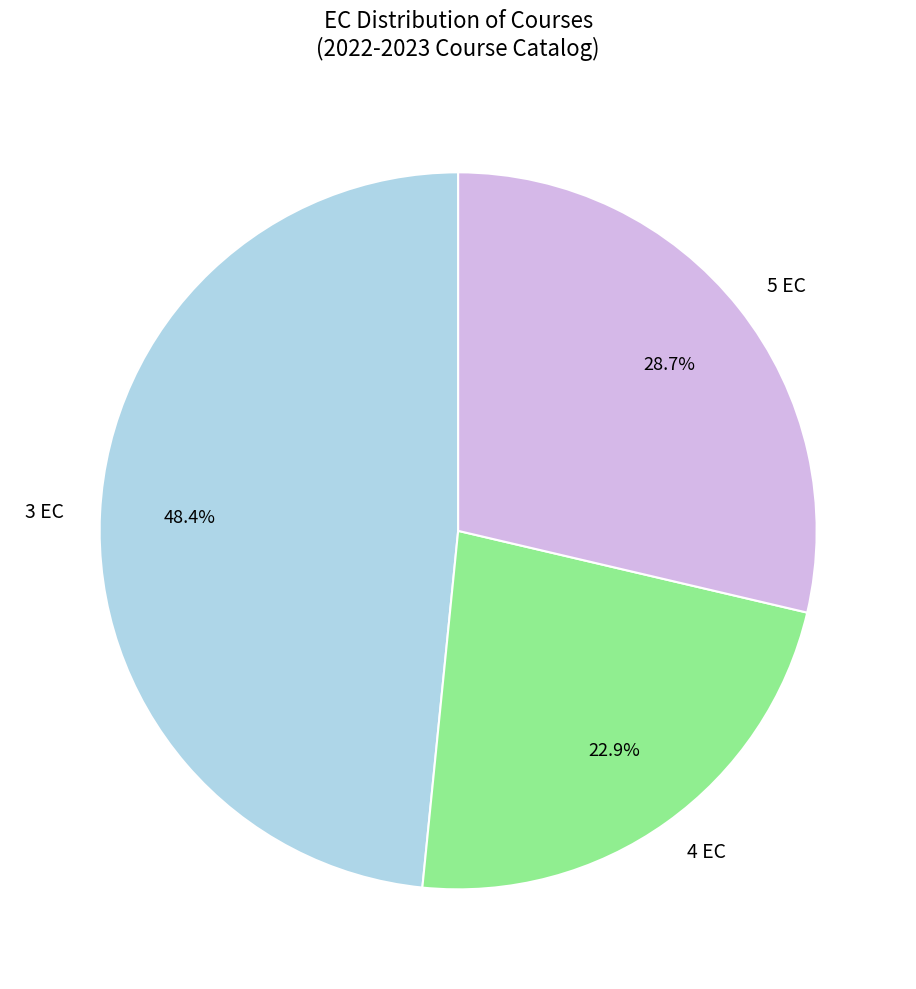

What is the ratio of the value at 4 EC to the value at 5 EC?

0.8